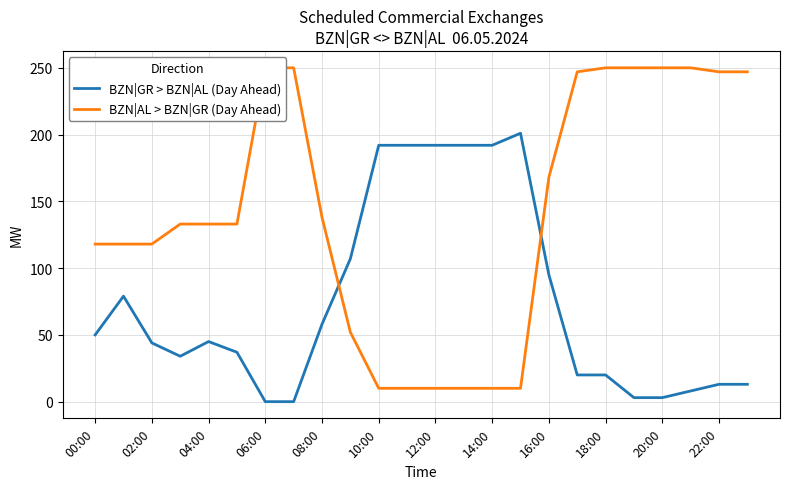

What is the value of the BZN|AL > BZN|GR (Day Ahead) point at the 11th from the left?

10